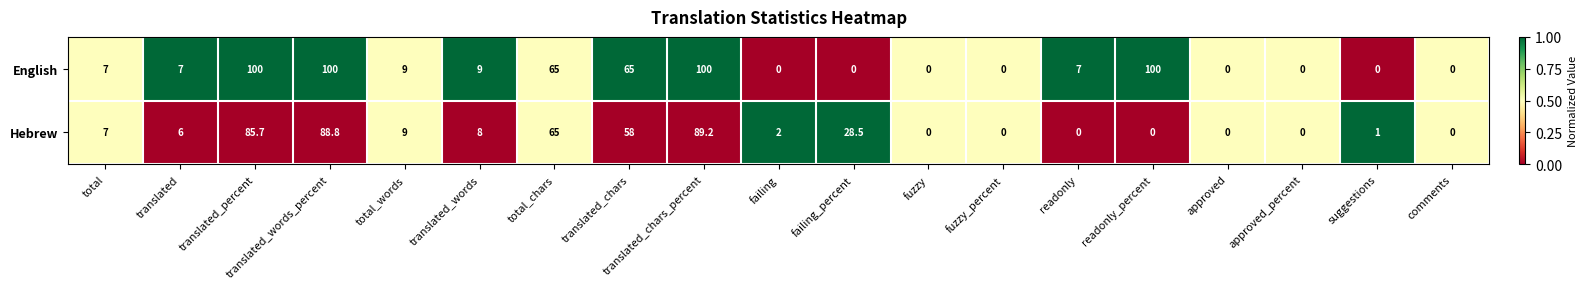

List the series in order of their peak value, lowest first.

Hebrew, English